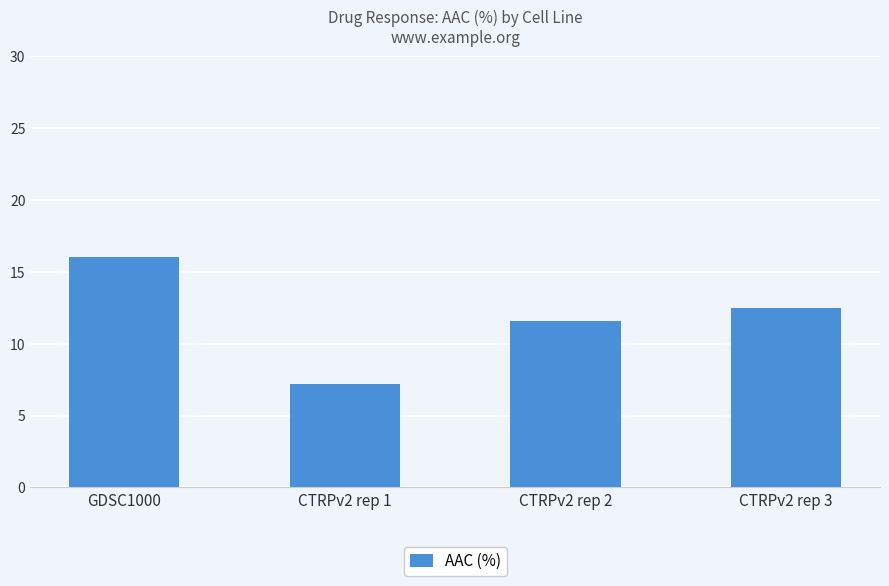

Between CTRPv2 rep 2 and CTRPv2 rep 3, which is larger?

CTRPv2 rep 3